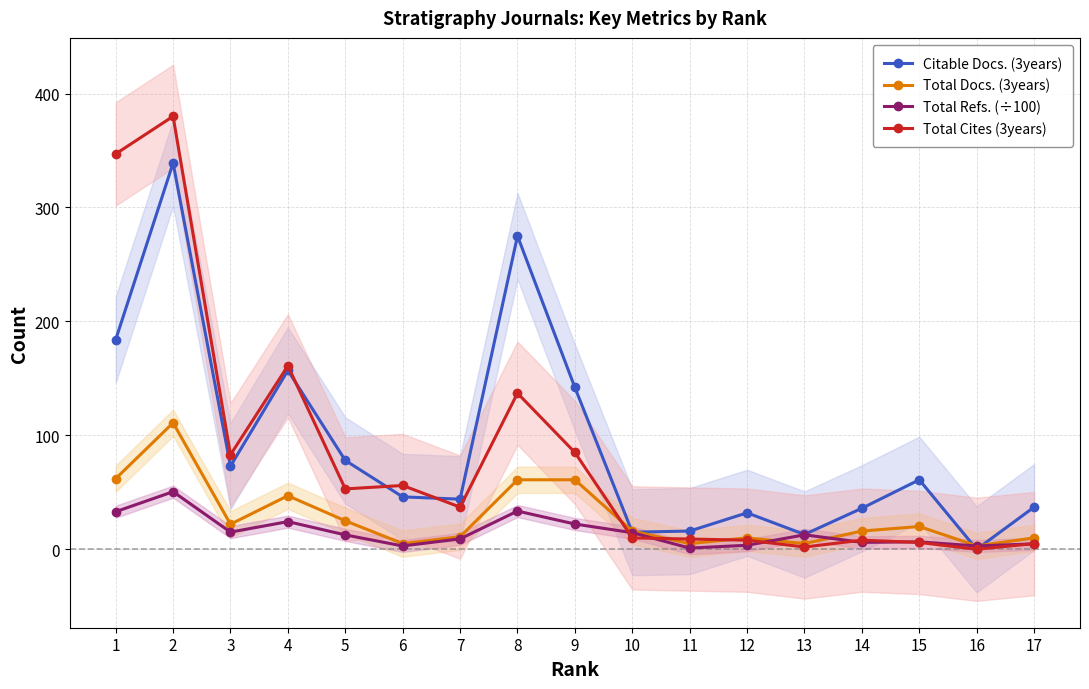

How many values in the Total Refs. (÷100) series exceed 12?

9